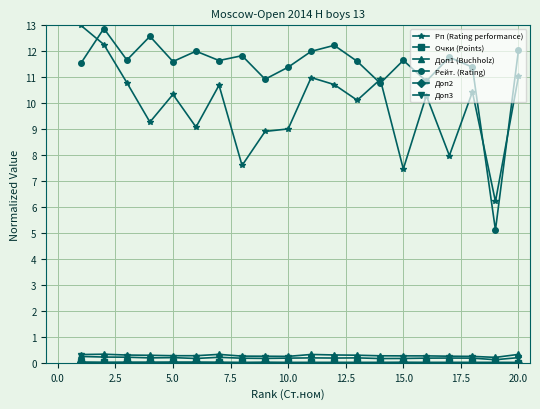

How many series are shown in this chart?

6